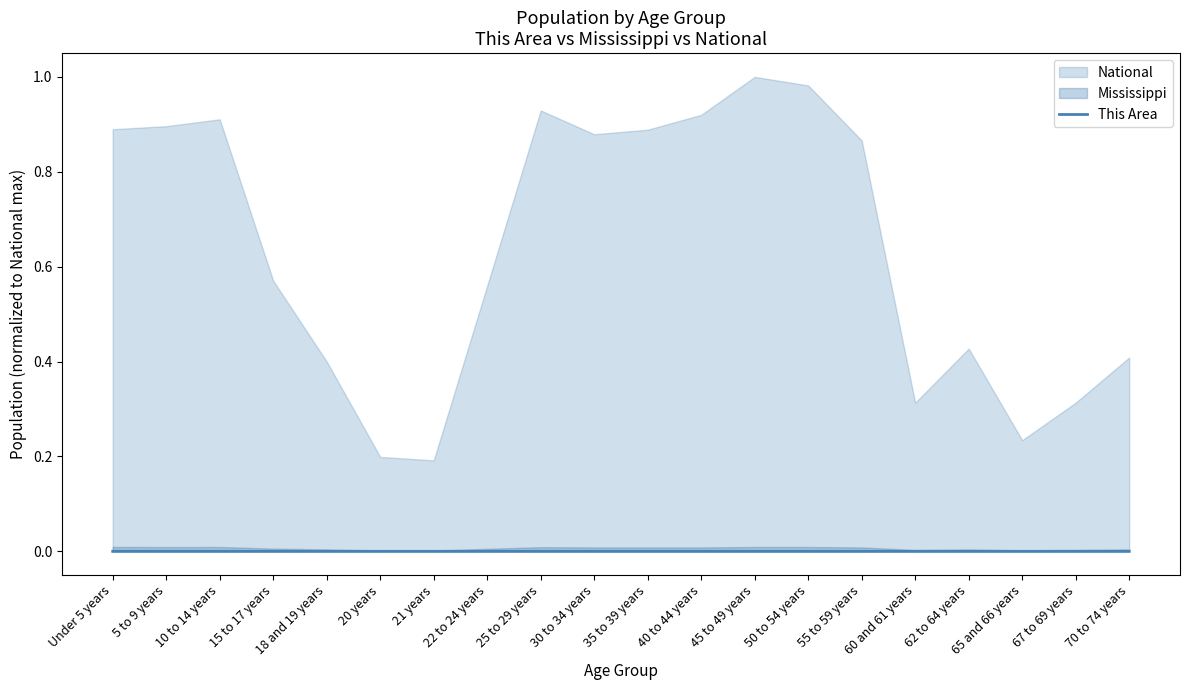

How many values are between 0 and 1?

20